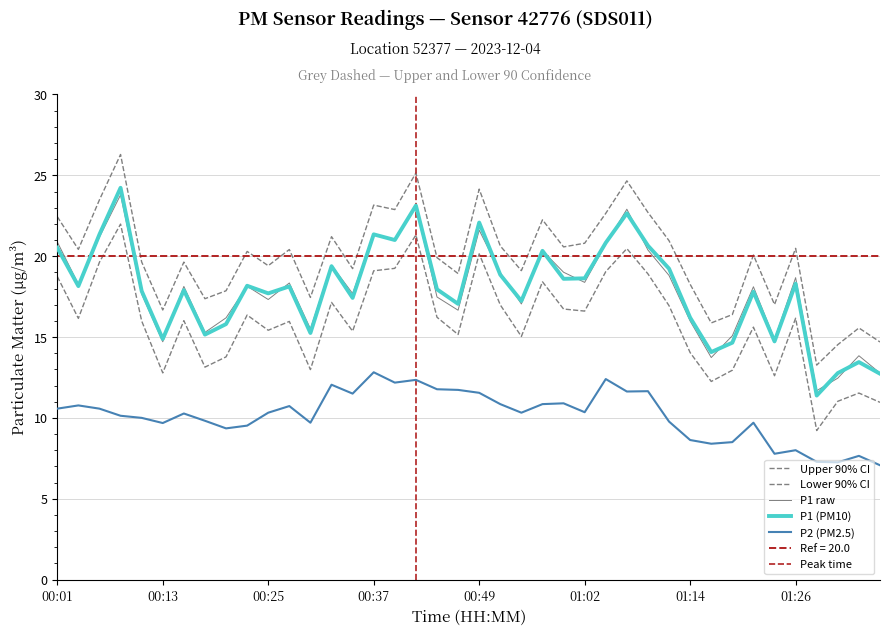

In P1, how many points are lower than both neighbors (excluding endpoints)?

13